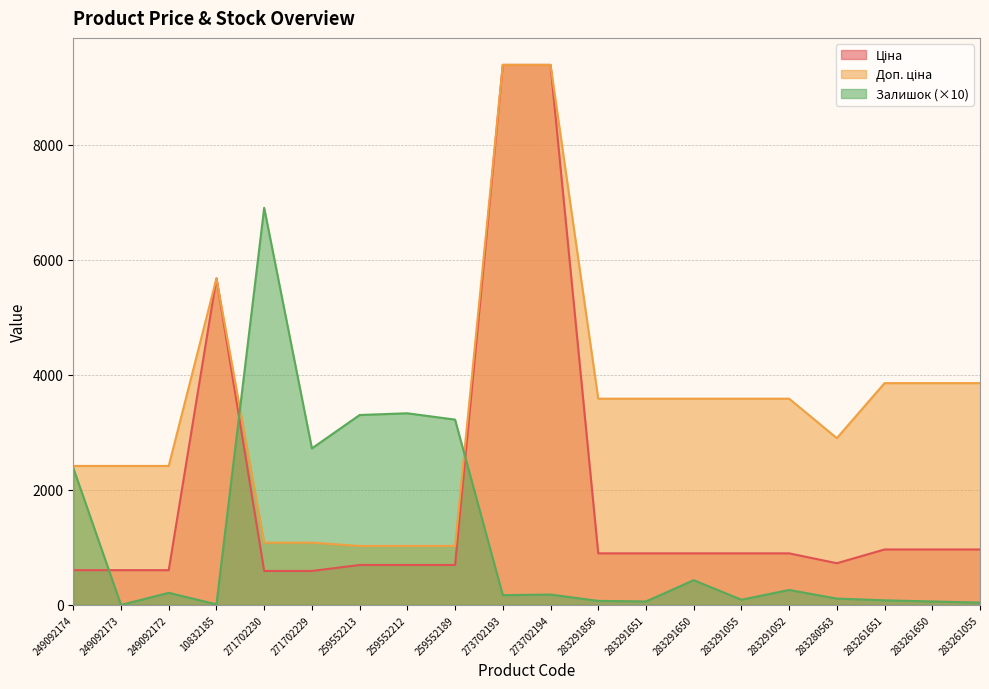

True or false: Залишок has more than 0 interior local peaks.

True